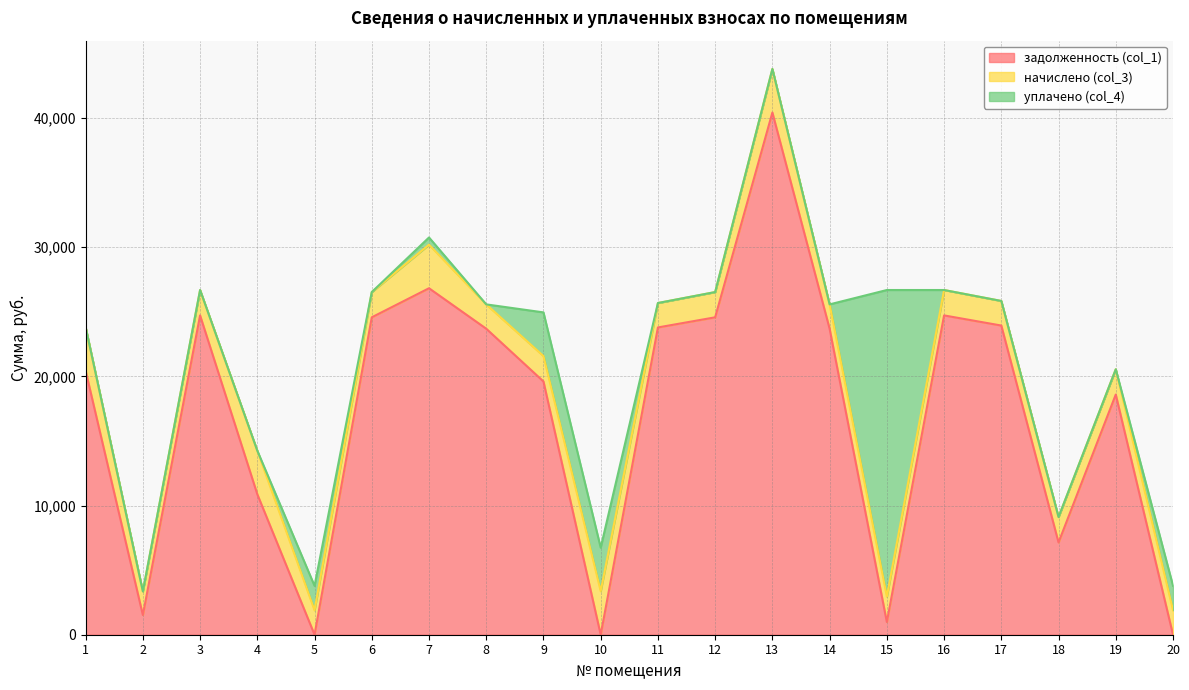

Which series changed the most between 2 and 10?

уплачено (col_4)